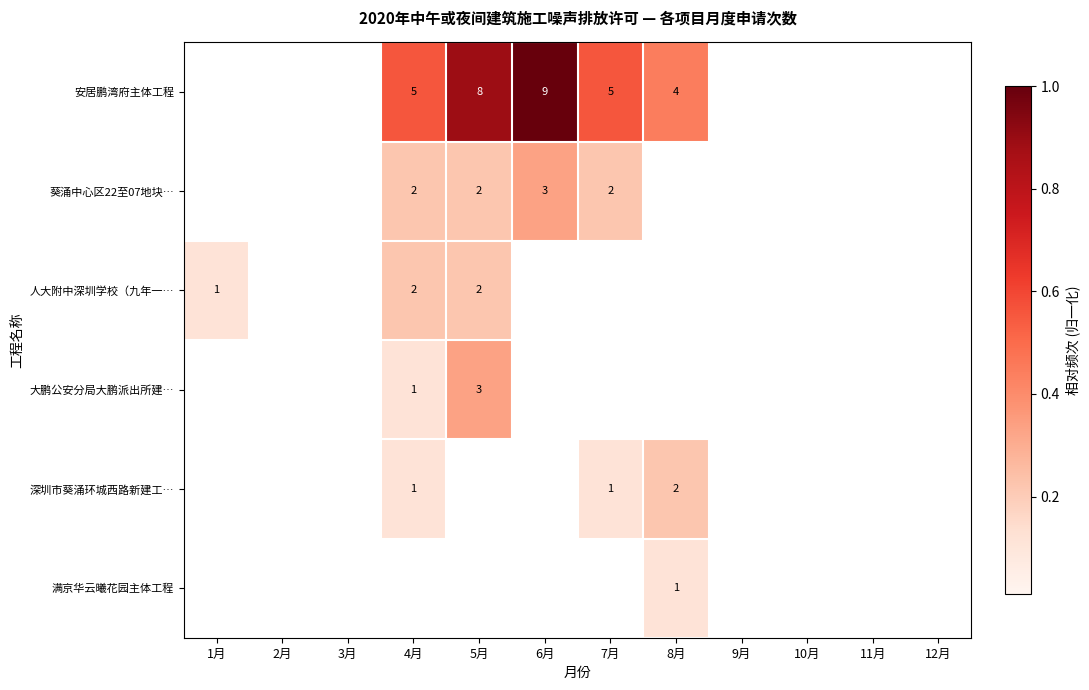

The value of 葵涌中心区22至07地块… at 4月 is 2. True or false?

True